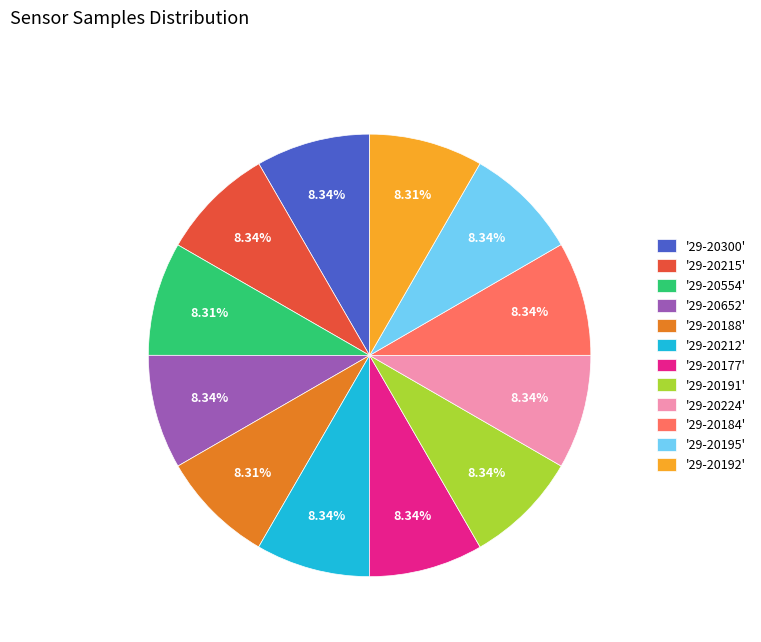

Does '29-20212' account for over 50% of the chart?

No